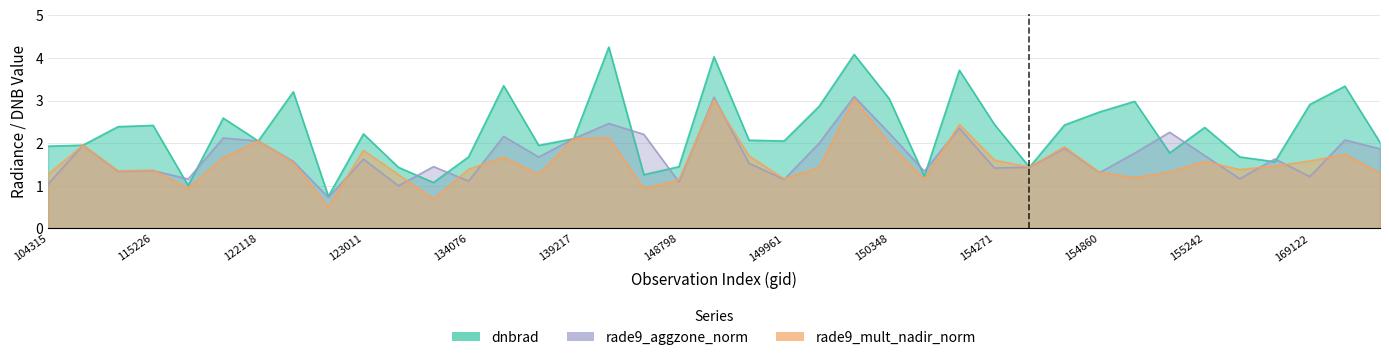

How many intersections are there between rade9_mult_nadir_norm and rade9_aggzone_norm?

15